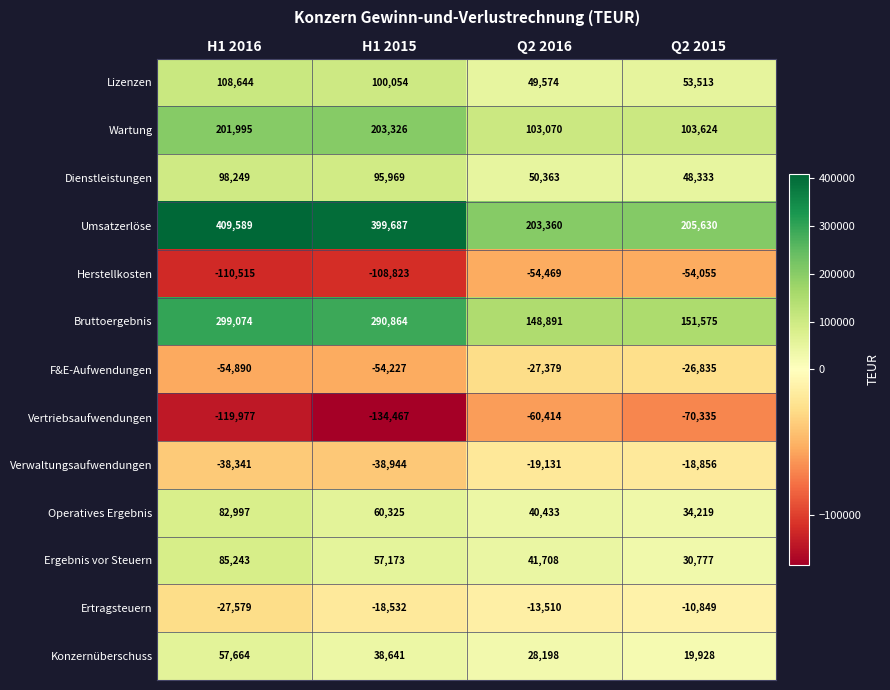

What is the maximum value for Wartung?

203326